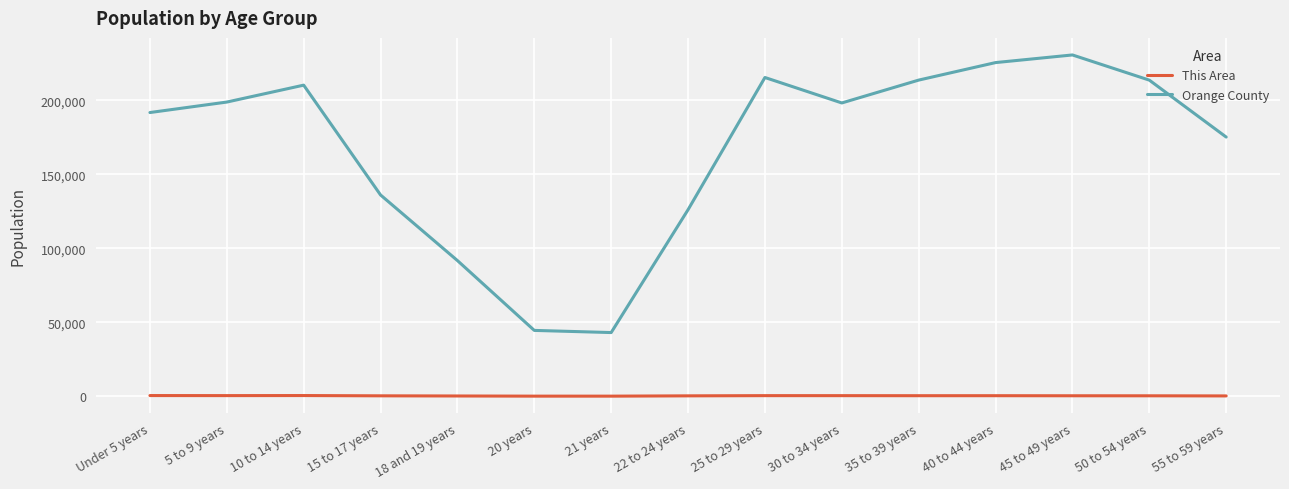

Which series has the widest spread of values?

Orange County